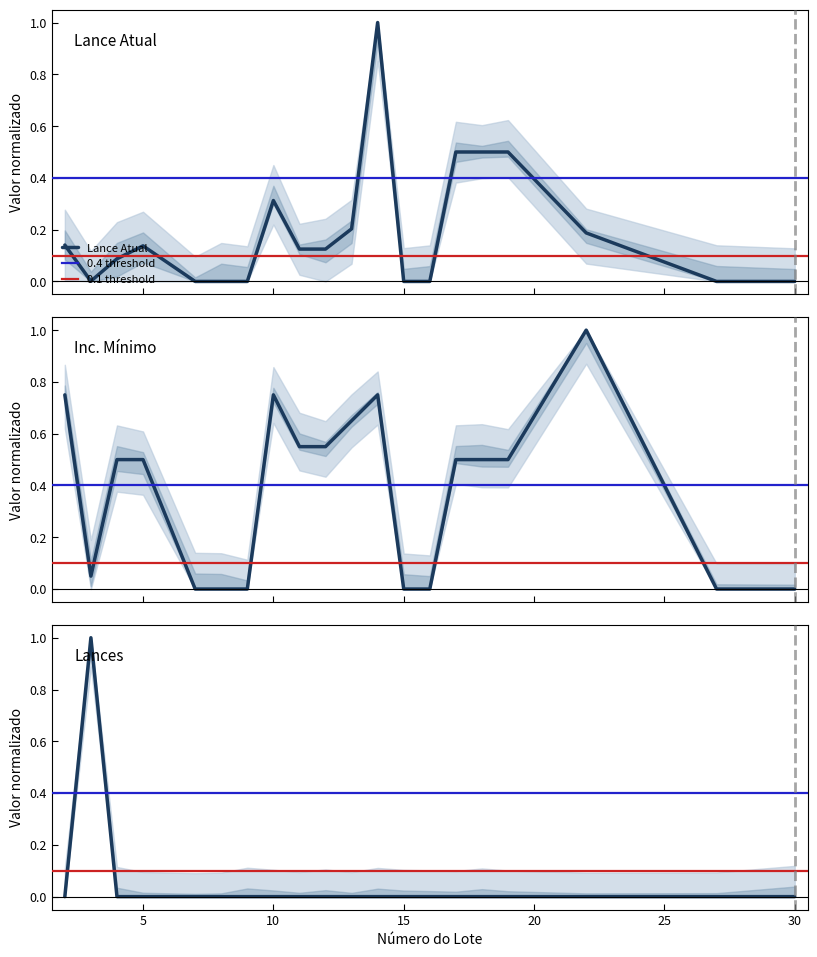

What is the highest value of the Lances series?

1.0